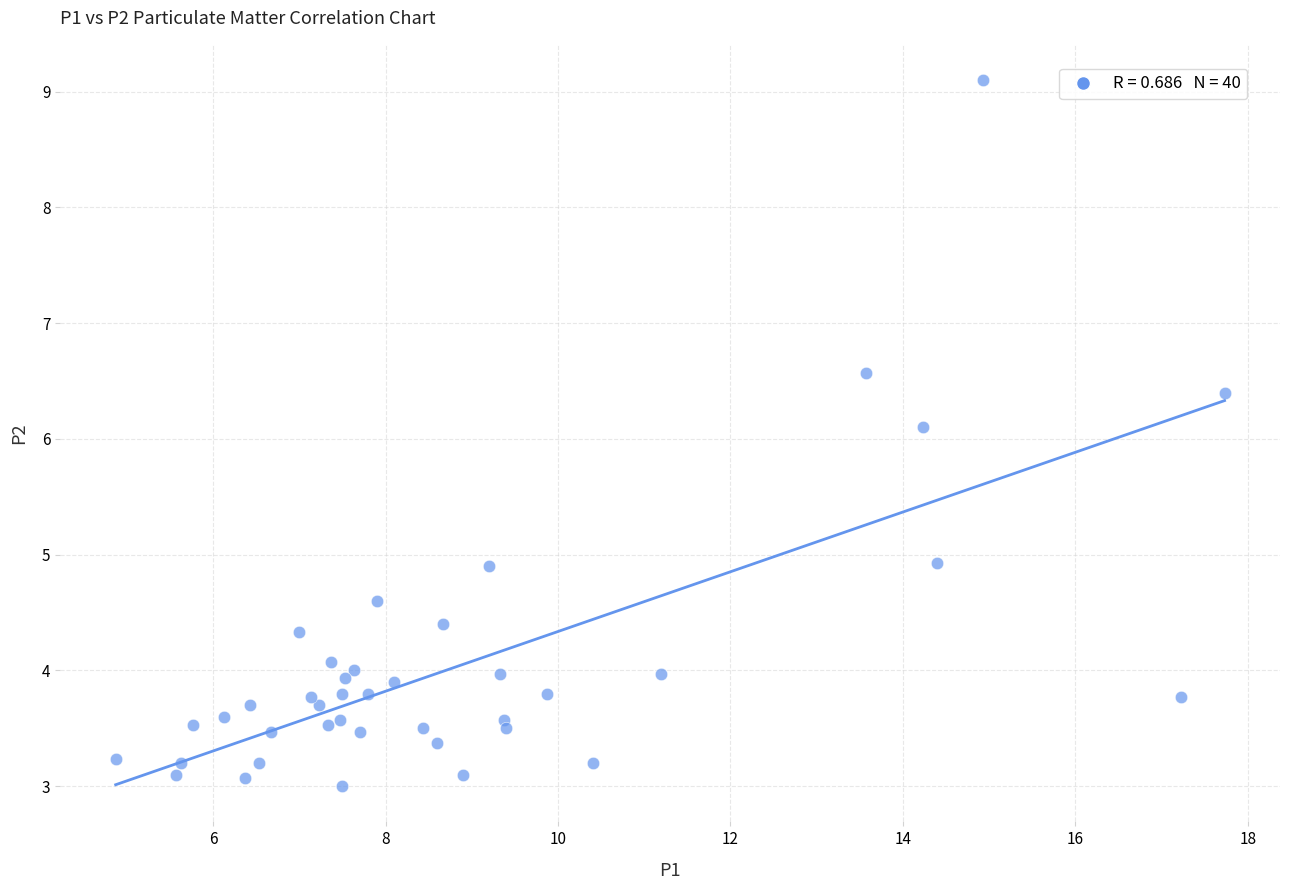

What Y value in the scatter plot is closest to 6?

6.1